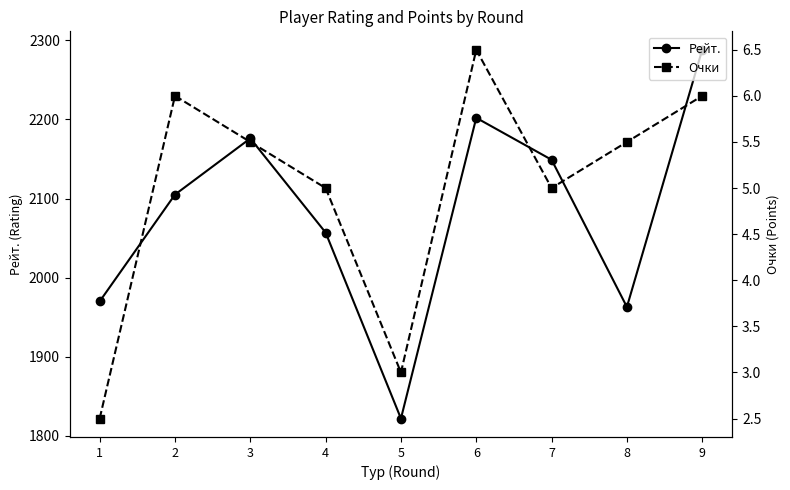

True or false: Очки and Рейт. cross at least once.

False